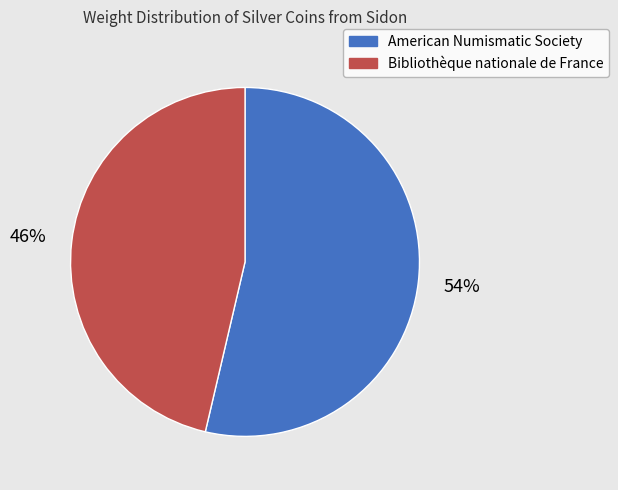

Is there a majority slice in this chart?

Yes